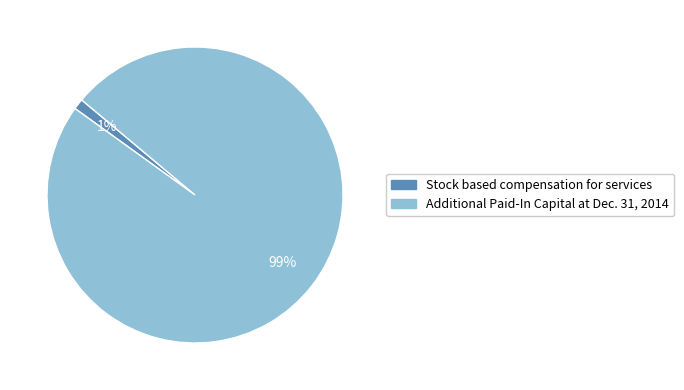

Is it true that Stock based compensation for services is 1% of the pie?

True